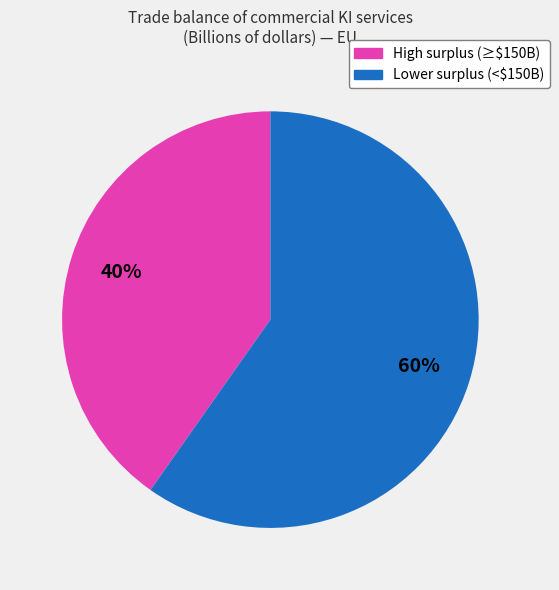

Does any single category account for the majority?

Yes